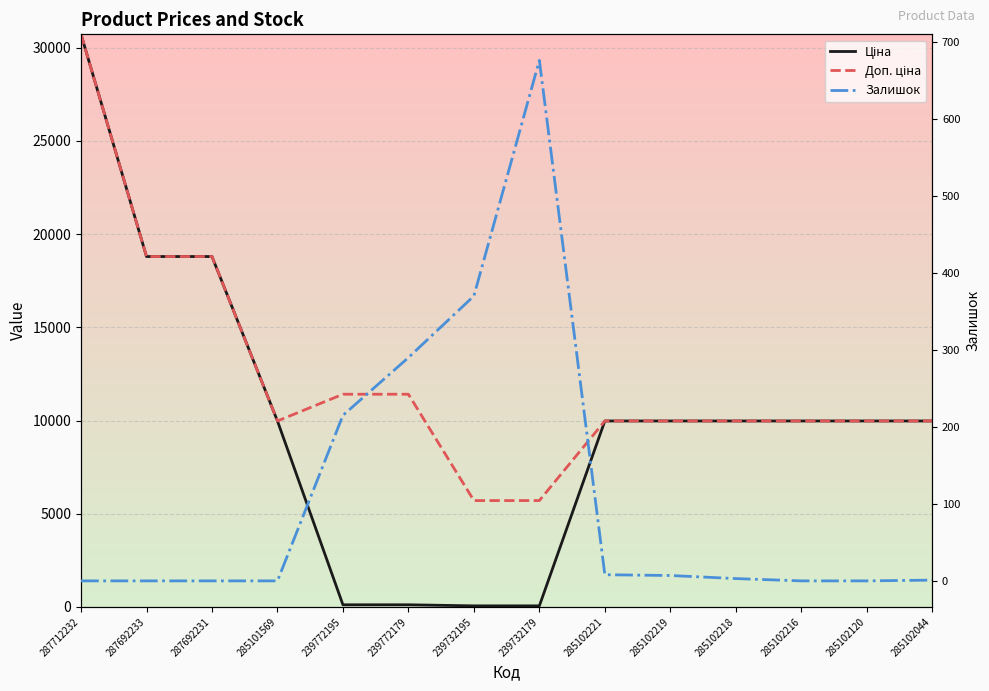

List the series in order of their overall mean, highest first.

Доп. ціна, Ціна, Залишок